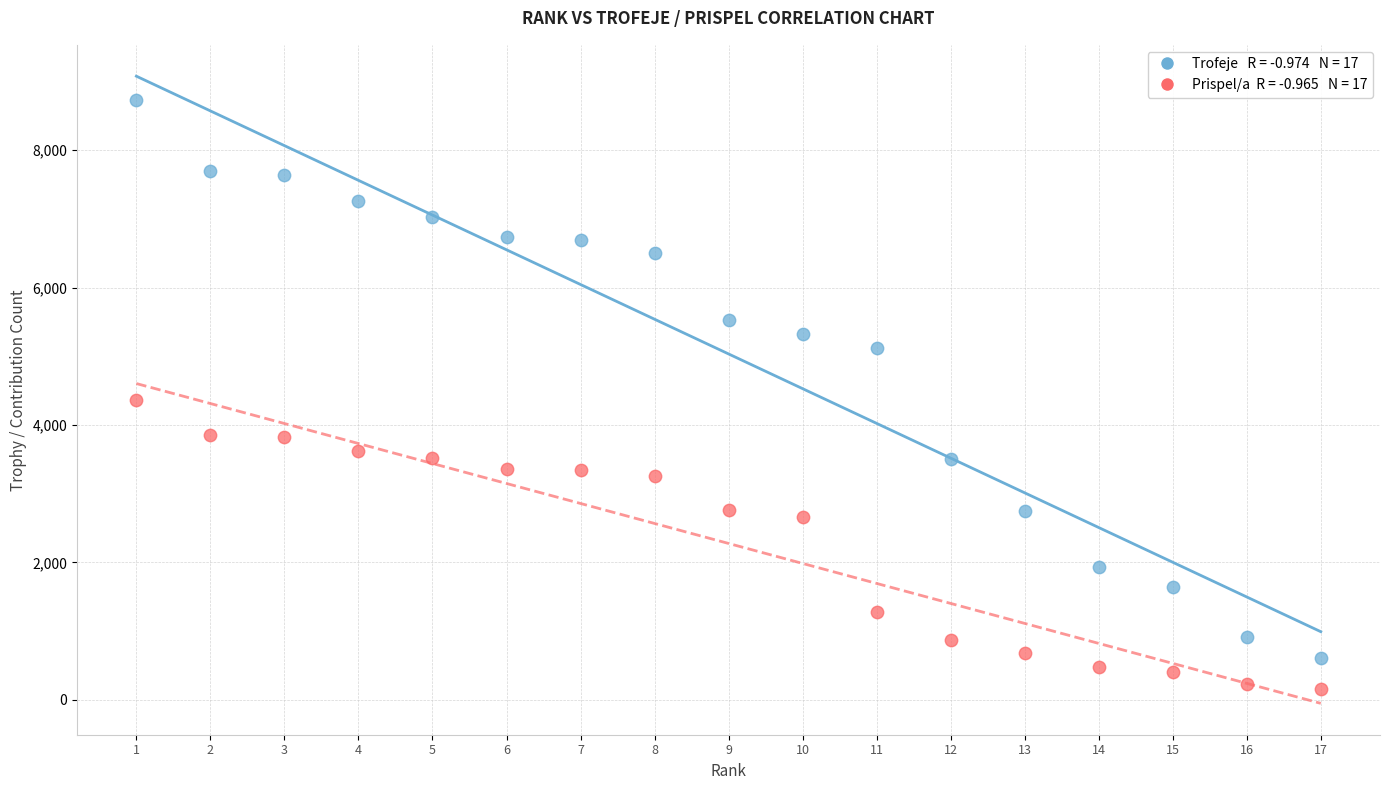

Across all data points, what is the range of Y values (max minus min)?

8579